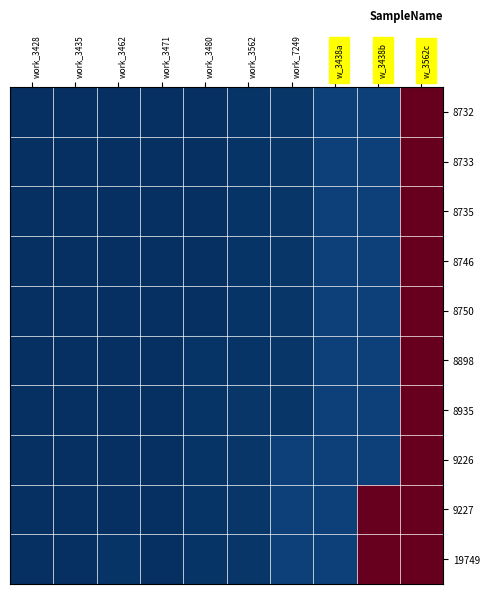

Rank the series at w_3438a from highest to lowest value.

8732, 8733, 8735, 8746, 8750, 8898, 8935, 9226, 9227, 19749